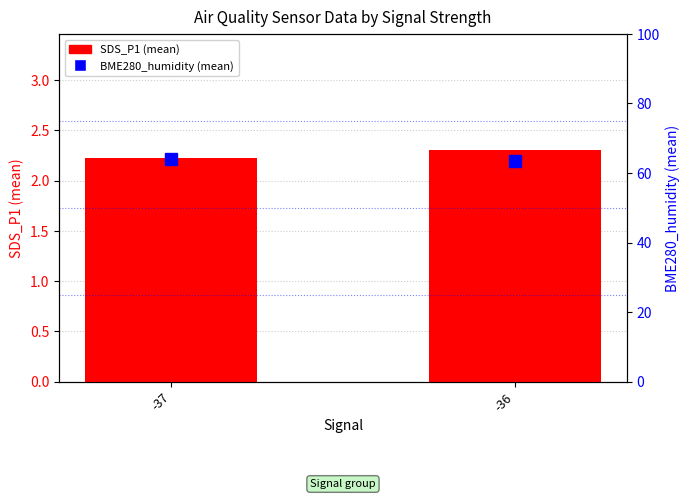

At -36, list the series in order from largest to smallest.

BME280_humidity (mean), SDS_P1 (mean)